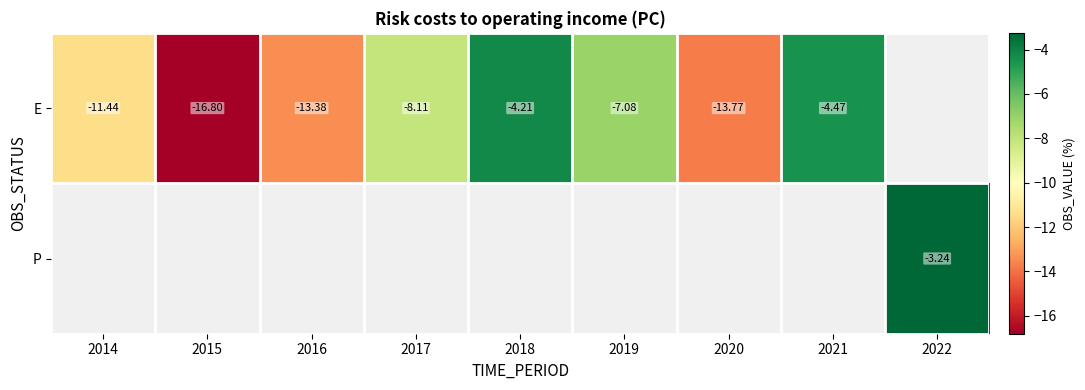

How many negative values does the E series have?

8